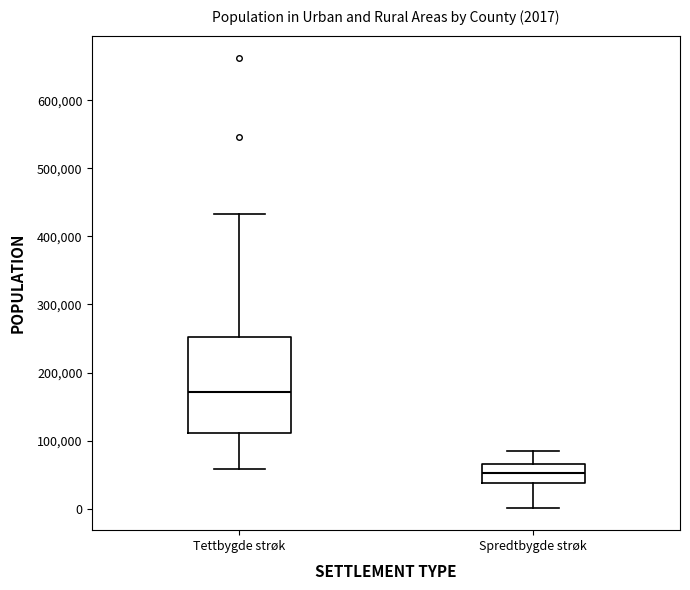

Which box has the highest median line?

Tettbygde strøk